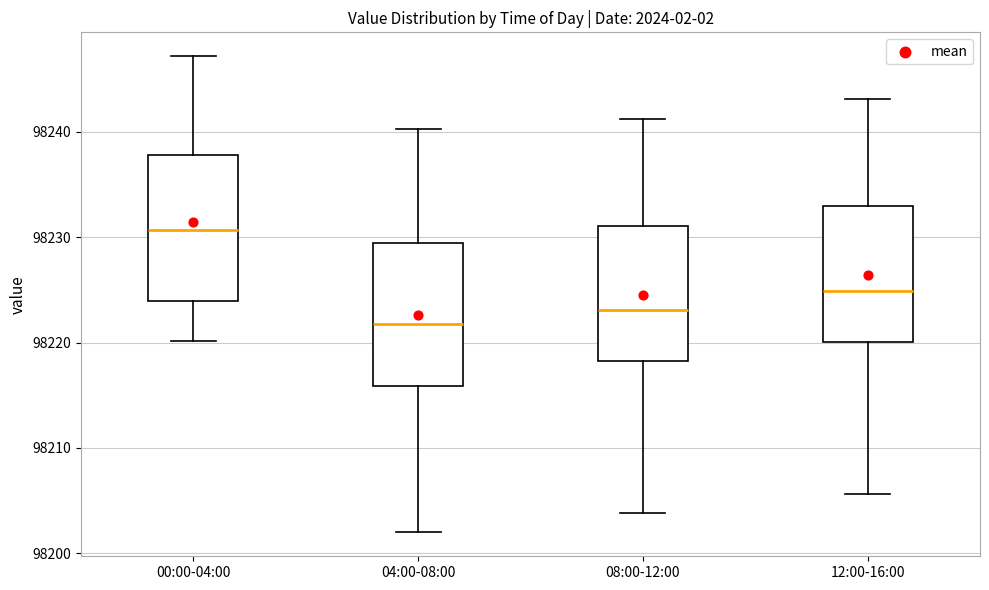

Reading left to right, transcribe this box plot: for each box, give where its median line is, the range the box spans, and where its two whiskers end, as read against the y-axis. The values are not printed on the chart, so give them approximately, as read against the axis.

00:00-04:00: median 98231, box 98224 to 98238, whiskers 98220 to 98247
04:00-08:00: median 98222, box 98216 to 98229, whiskers 98202 to 98240
08:00-12:00: median 98223, box 98218 to 98231, whiskers 98204 to 98241
12:00-16:00: median 98225, box 98220 to 98233, whiskers 98206 to 98243